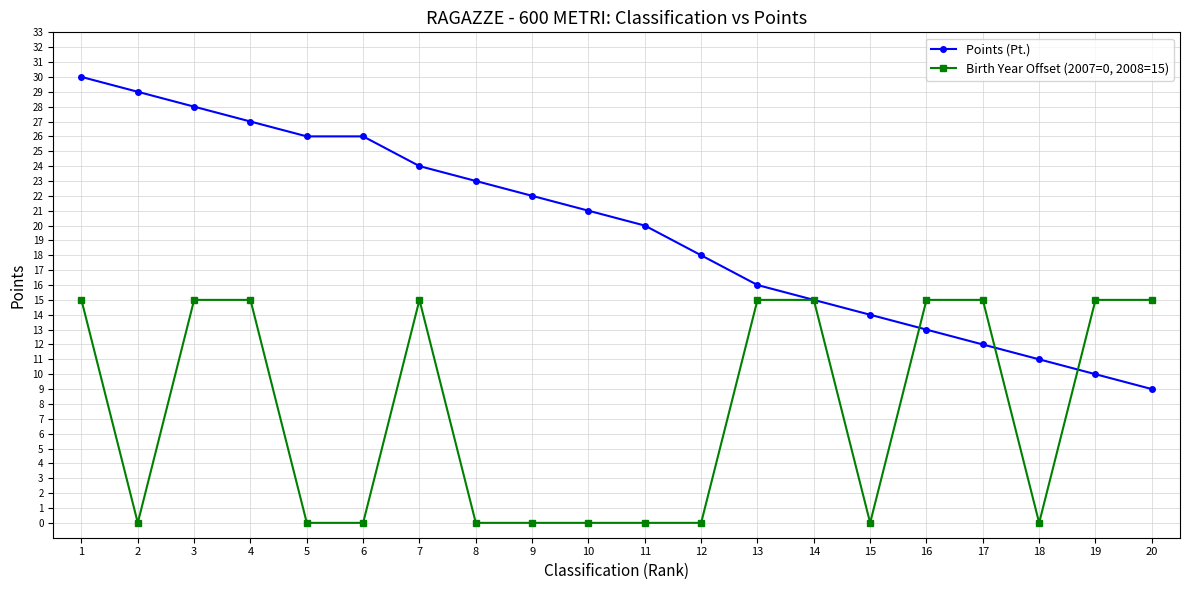

True or false: Points (Pt.) has more than 2 interior local peaks.

False